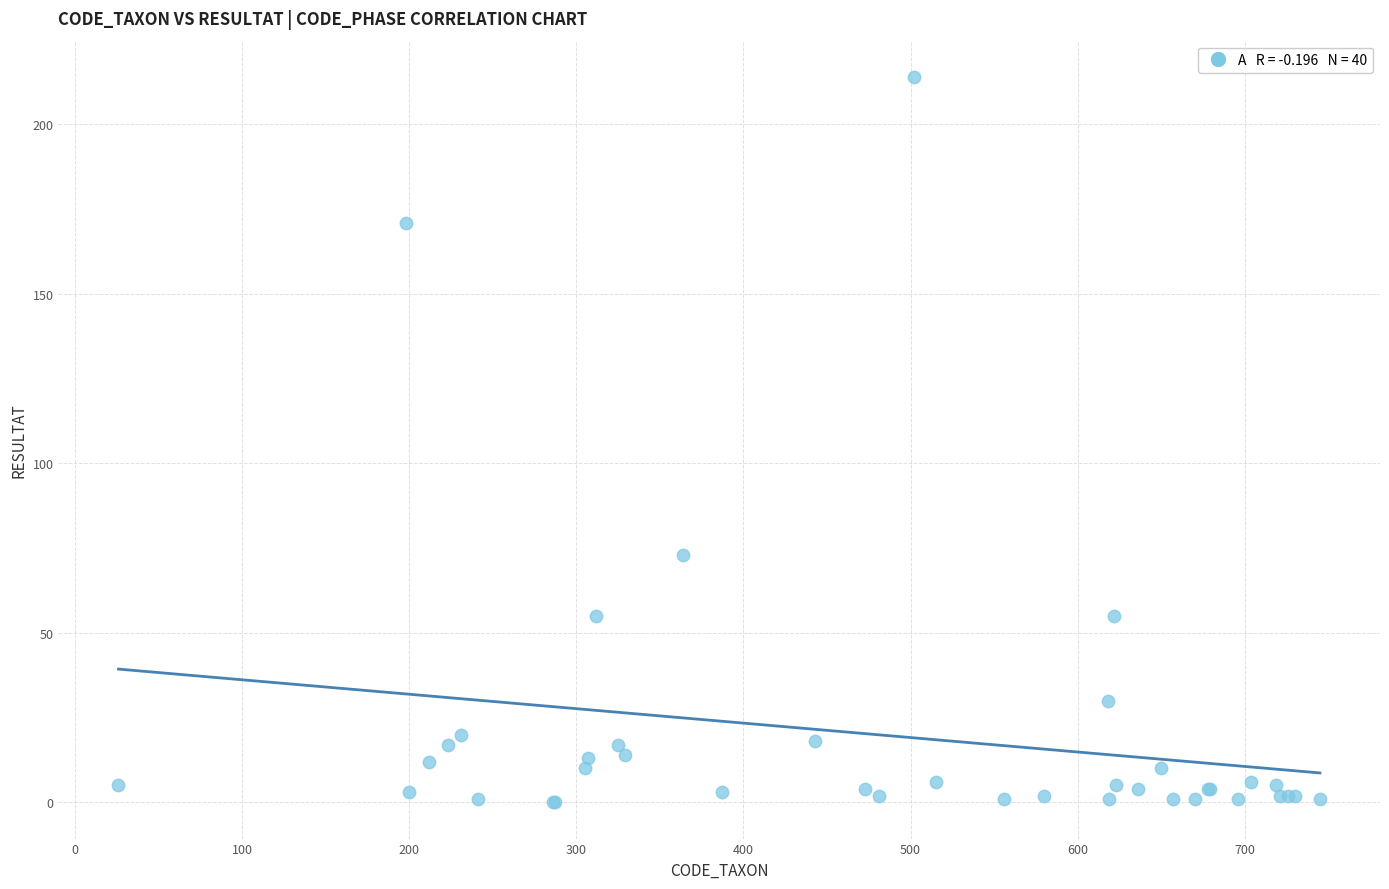

What Y value in the scatter plot is closest to 107?

73